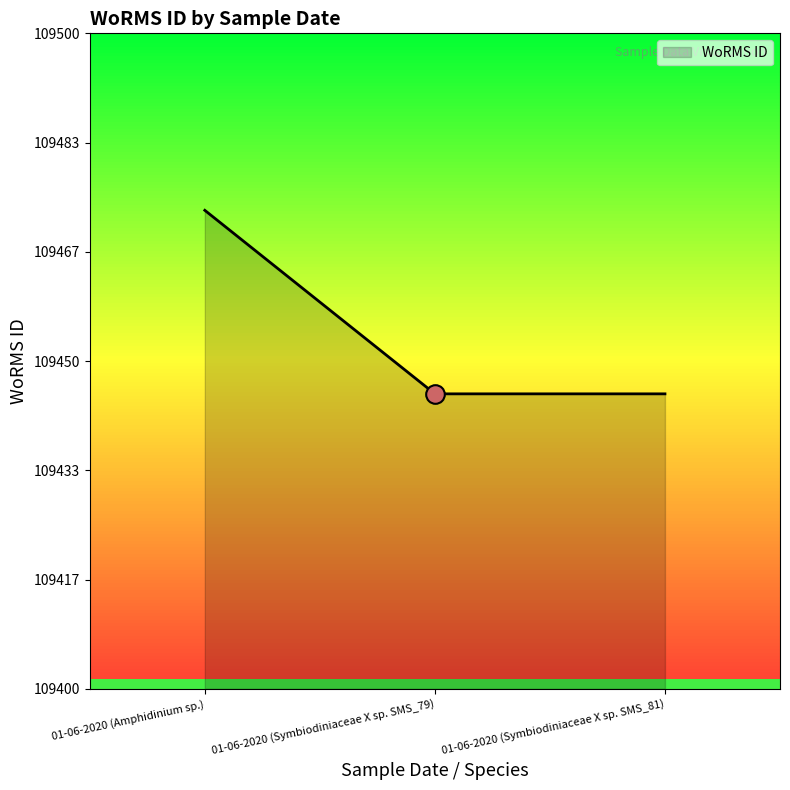

What is the change in value from 01-06-2020 (Amphidinium sp.) to 01-06-2020 (Symbiodiniaceae X sp. SMS_81)?

-28